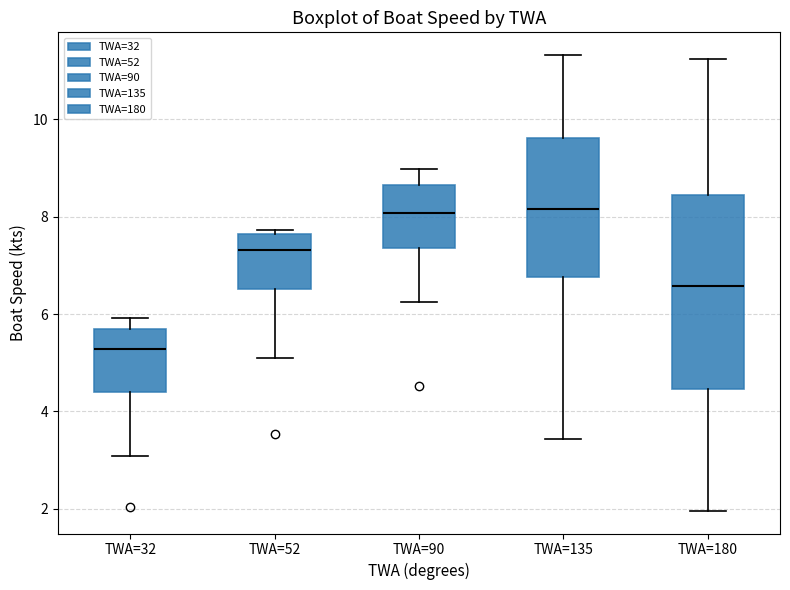

Reading left to right, read every box against the y-axis: the position of its median line, the range the box covers, and the ends of its whiskers. The values are not printed on the chart, so give them approximately, as read against the axis.

TWA=32: median 5.2, box 4.4 to 5.6, whiskers 3.0 to 6.0
TWA=52: median 7.4, box 6.6 to 7.6, whiskers 5.0 to 7.8
TWA=90: median 8.0, box 7.4 to 8.6, whiskers 6.2 to 9.0
TWA=135: median 8.2, box 6.8 to 9.6, whiskers 3.4 to 11.4
TWA=180: median 6.6, box 4.4 to 8.4, whiskers 2.0 to 11.2